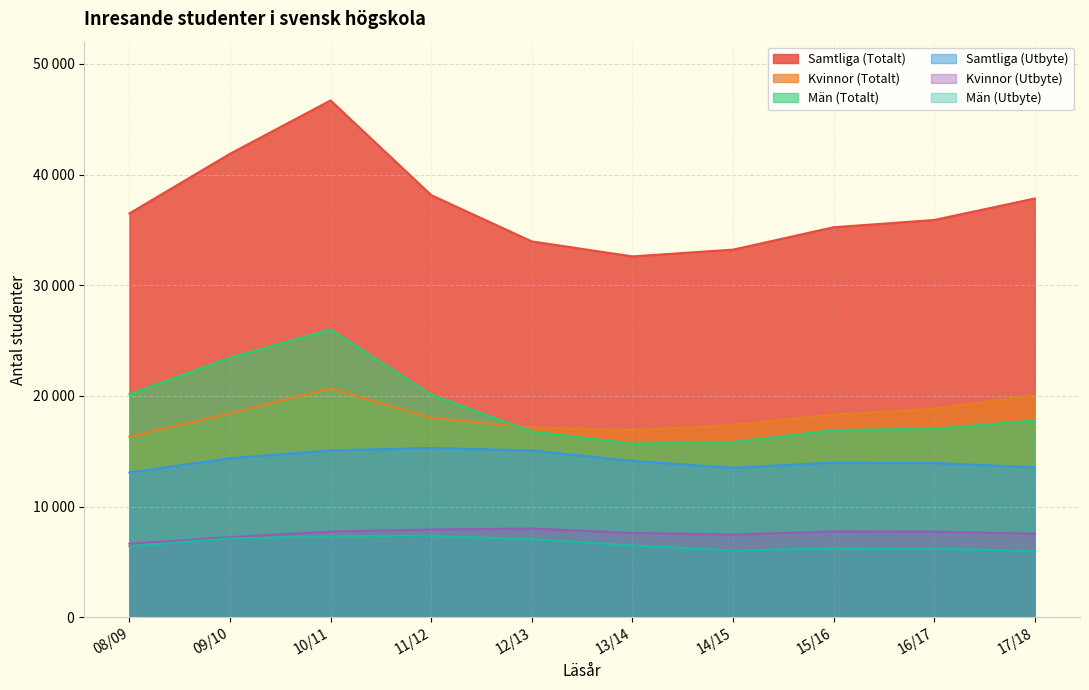

How many values in the Samtliga (Utbyte) series exceed 14128?

4